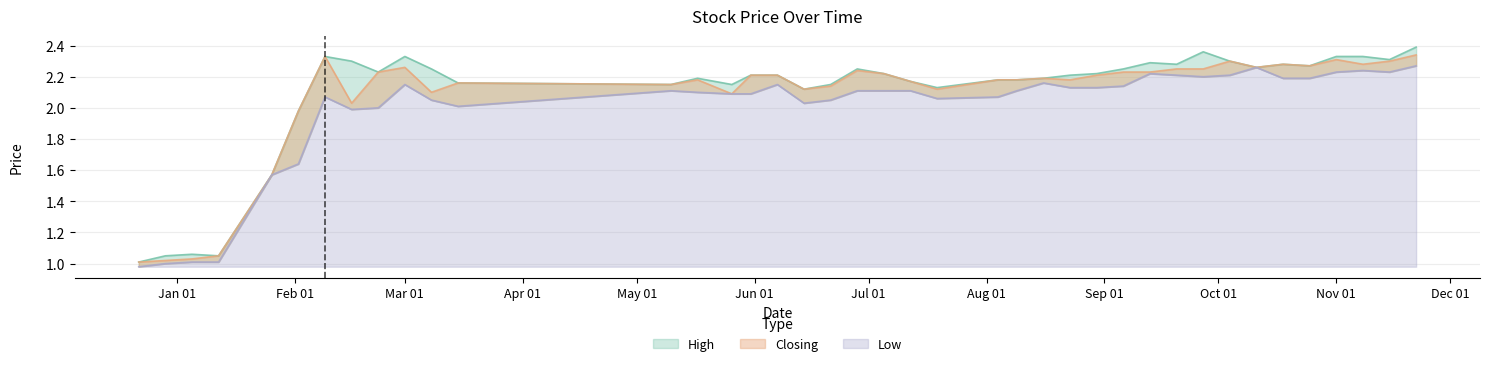

What is the difference between the Closing values at 8 and 29?

0.1